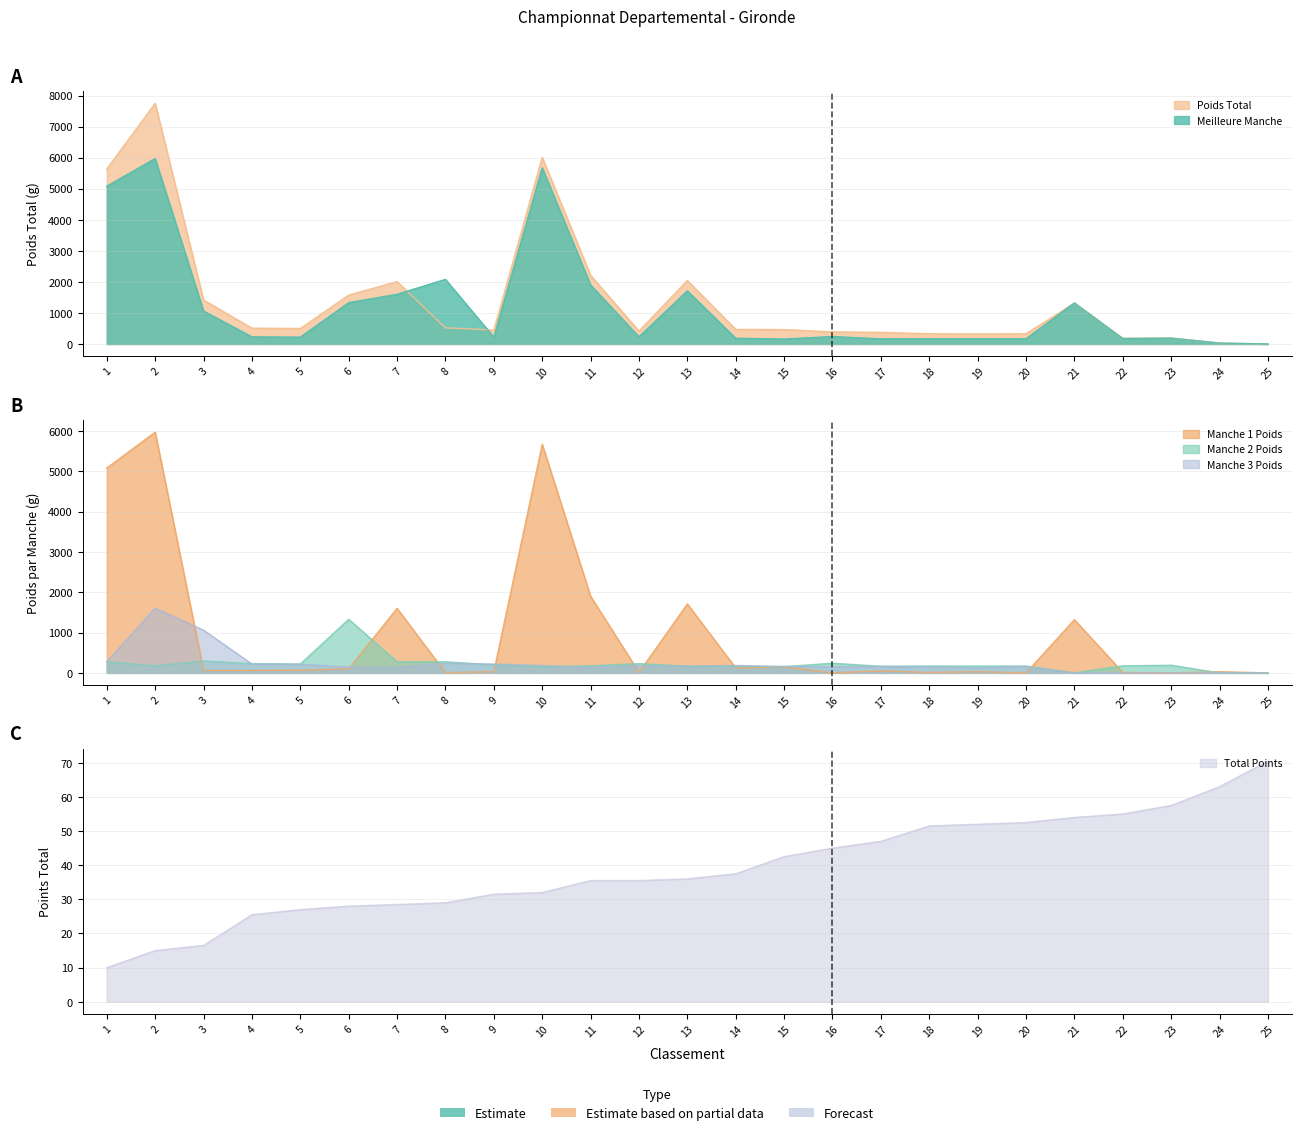

List the labels in order of Manche 3 Poids value, smallest first.

21, 22, 23, 24, 25, 19, 7, 11, 6, 16, 18, 15, 17, 20, 13, 12, 10, 14, 5, 4, 9, 8, 1, 3, 2